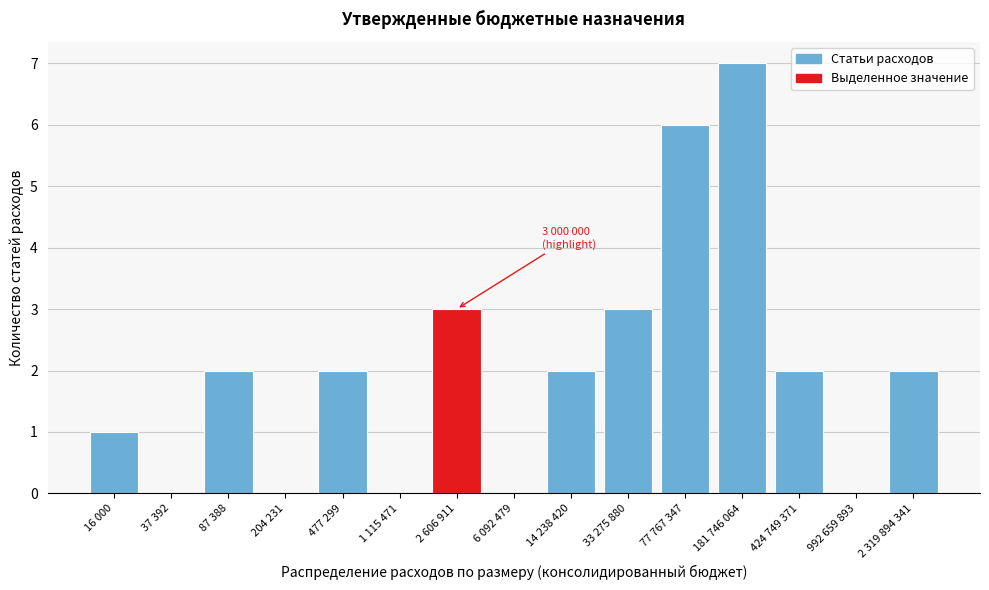

Reading left to right, transcribe all the data shown in this chart.

16 000=1	37 392=0	87 388=2	204 231=0	477 299=2	1 115 471=0	2 606 911=3	6 092 479=0	14 238 420=2	33 275 880=3	77 767 347=6	181 746 064=7	424 749 371=2	992 659 893=0	2 319 894 341=2